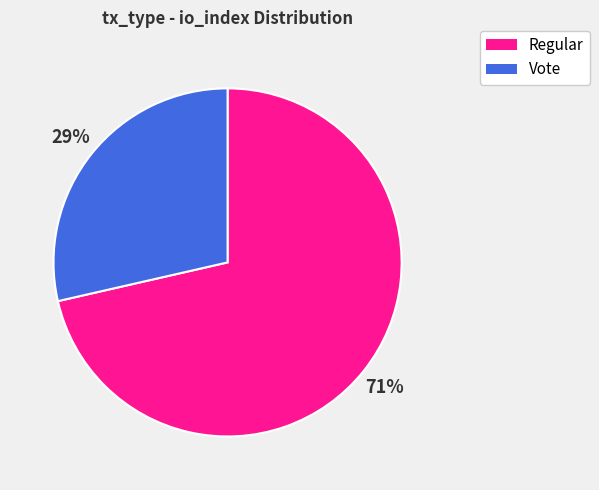

To the nearest percent, what is the average slice percentage?

50%